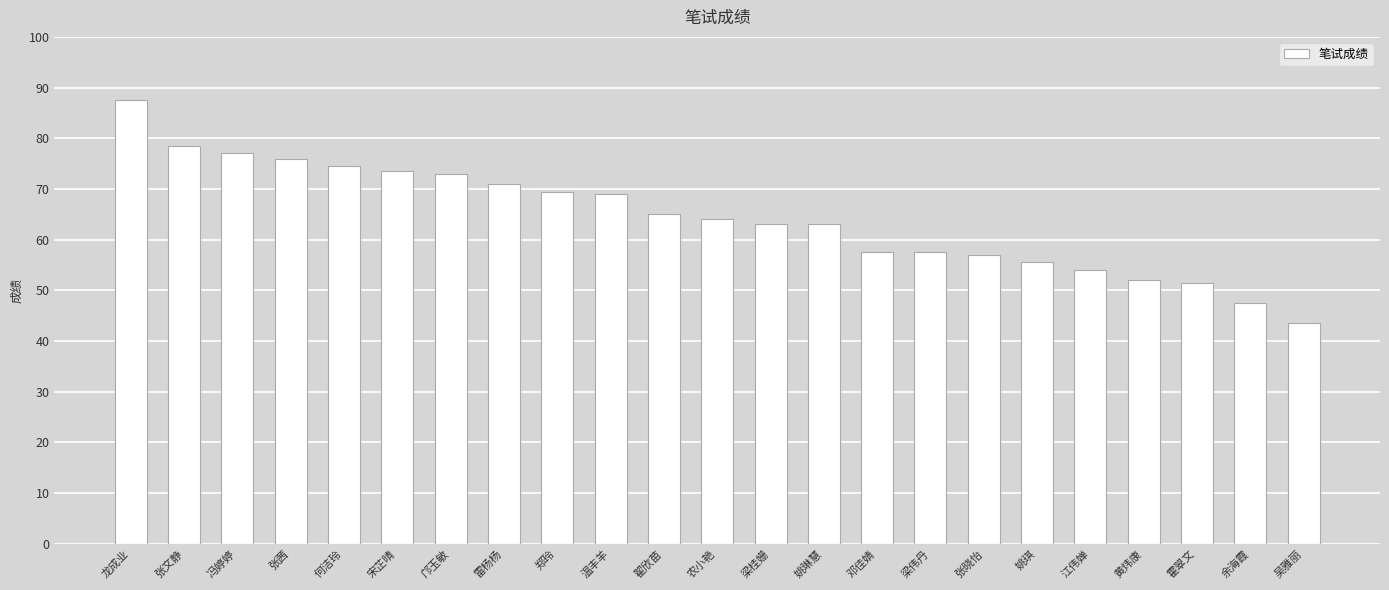

What is the ratio of the value at 郑玲 to the value at 雷杨杨?

1.0